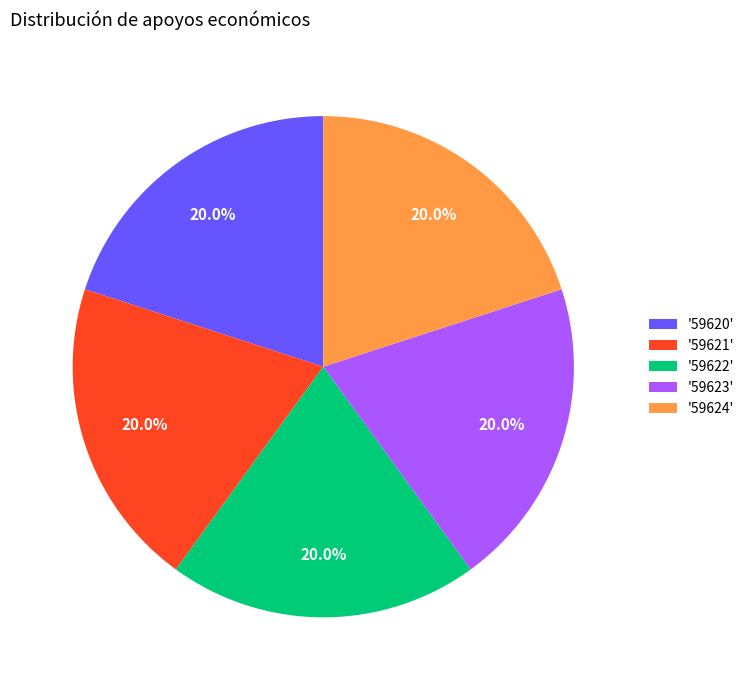

Does any single category account for the majority?

No